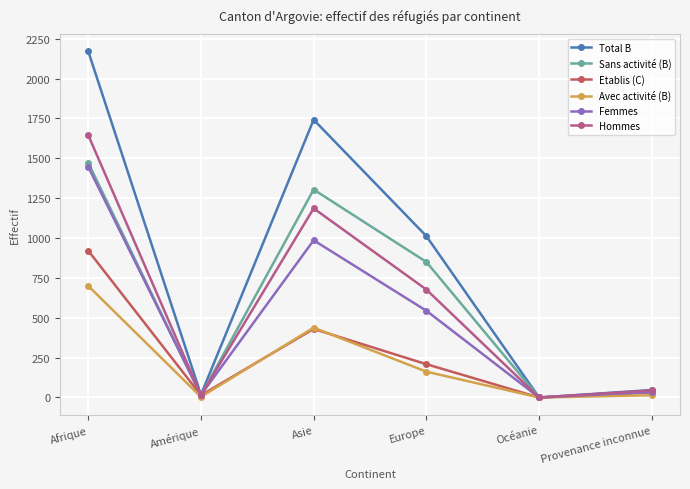

What is the label of the 4th point from the left?

Europe